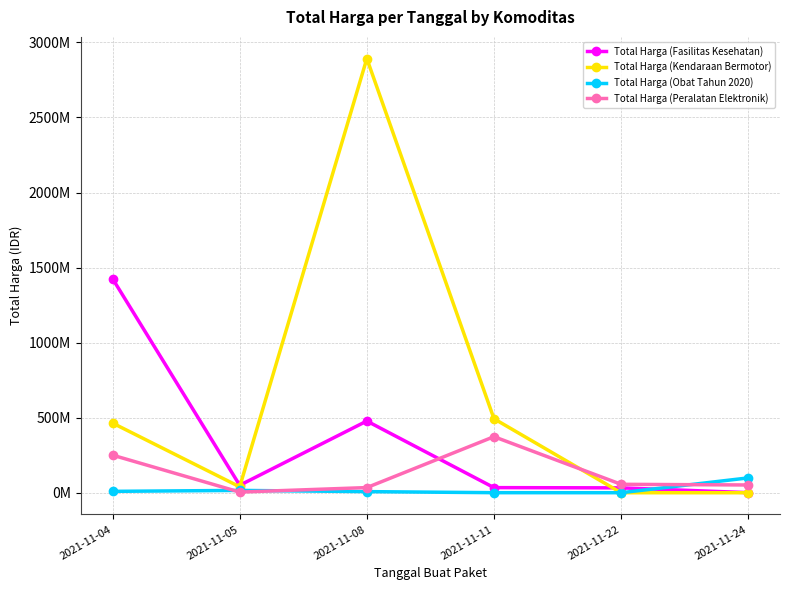

What are all the series names shown in the legend?

Total Harga (Fasilitas Kesehatan), Total Harga (Kendaraan Bermotor), Total Harga (Obat Tahun 2020), Total Harga (Peralatan Elektronik)